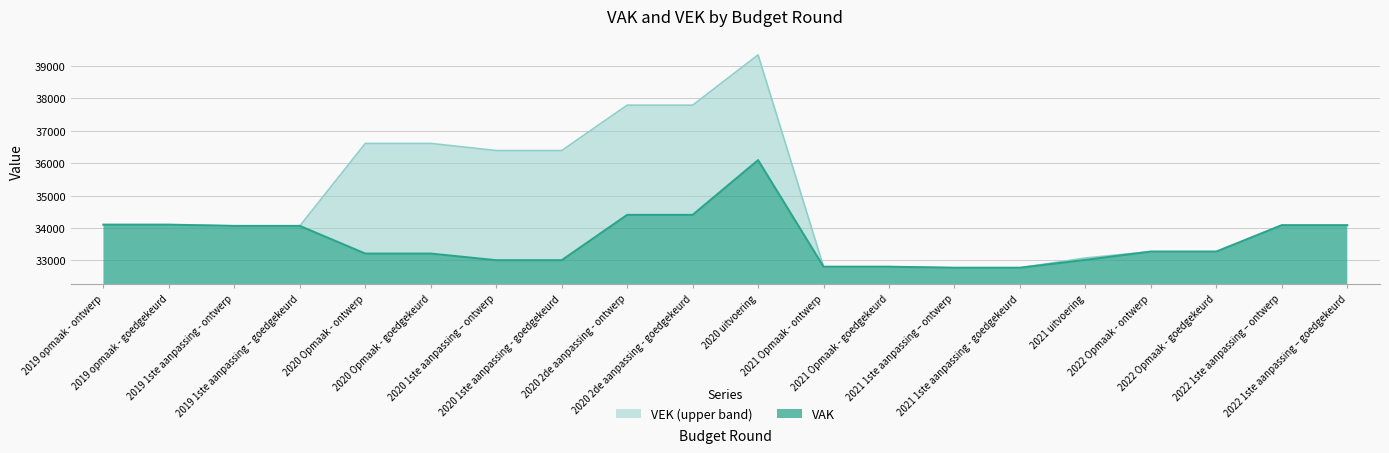

Which series has the largest total across all categories?

VEK